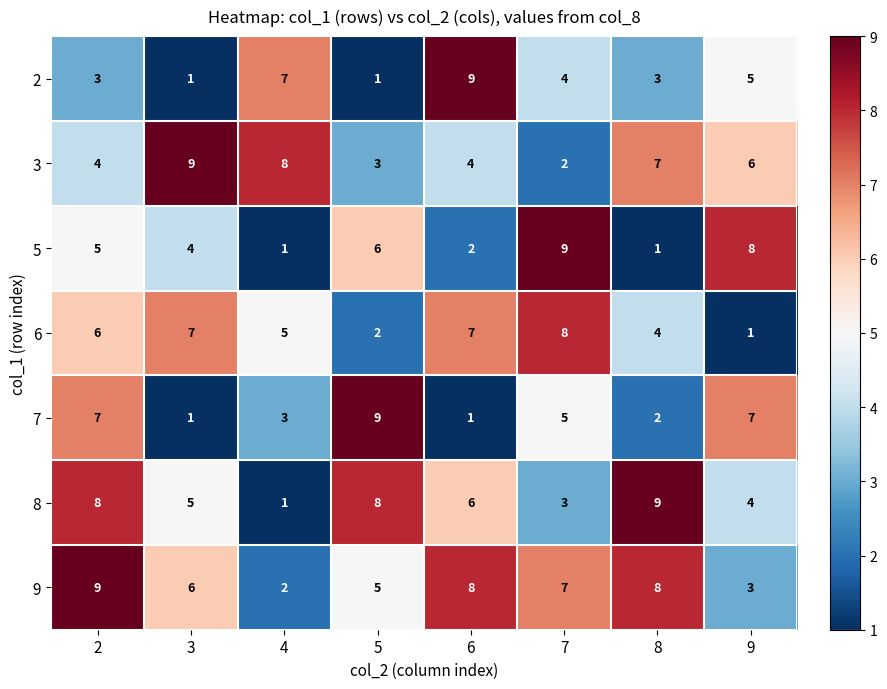

What is the highest value of the 3 series?

9